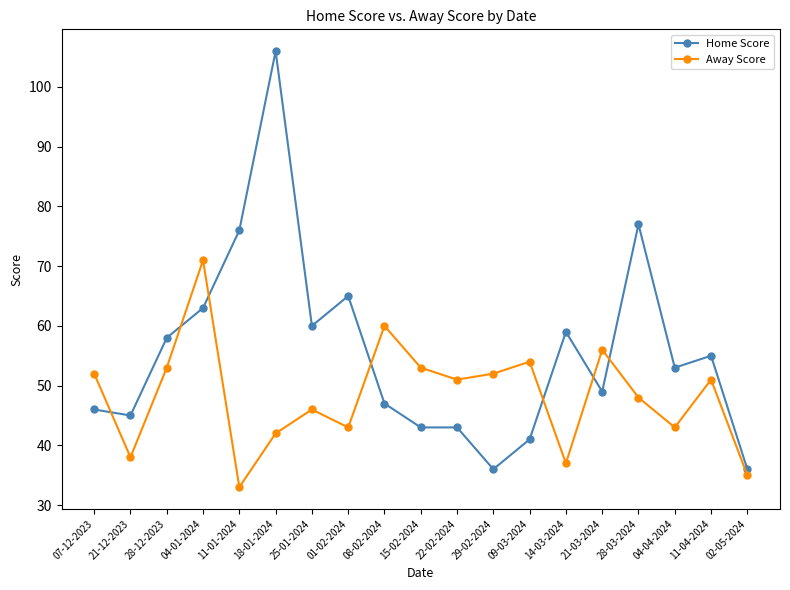

Which series has the largest range (max minus min)?

Home Score